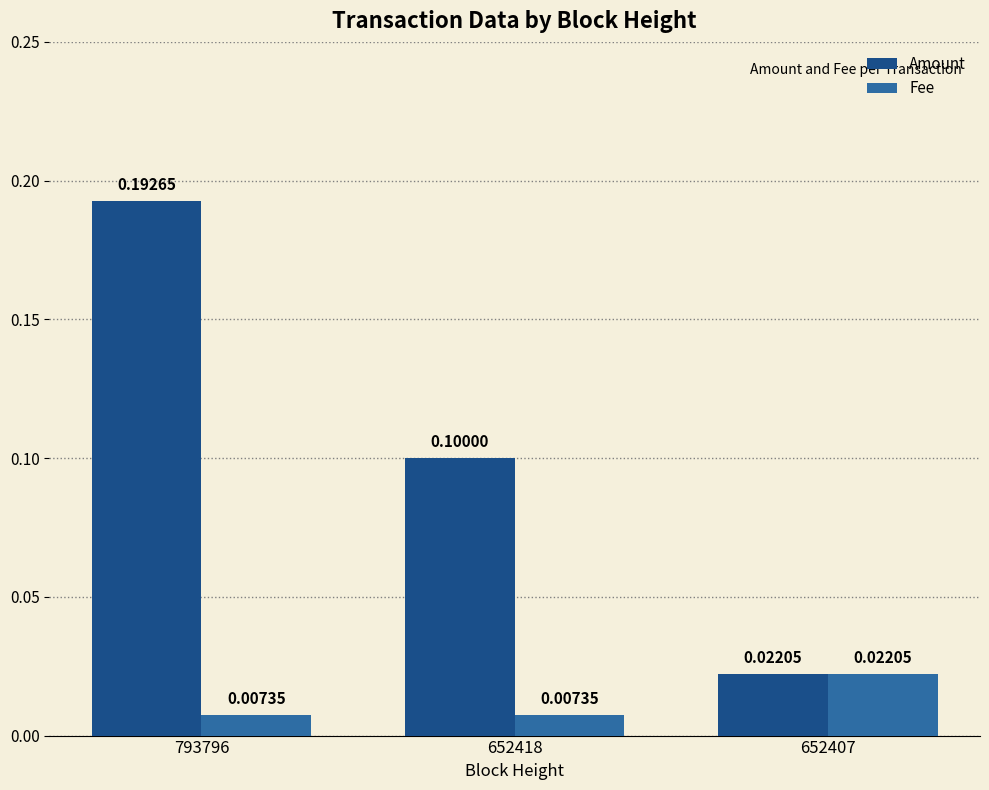

Is the value of Fee at 652407 greater than the value of Amount at 652418?

No